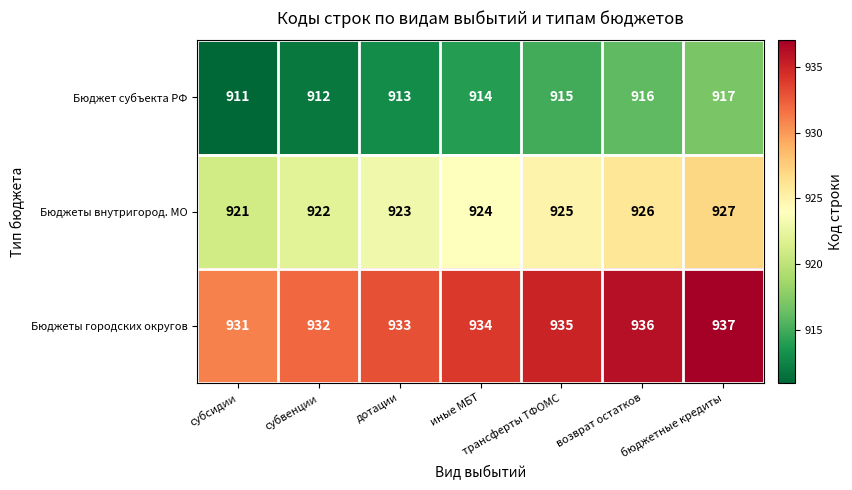

At how many categories does at least one series exceed 915?

7